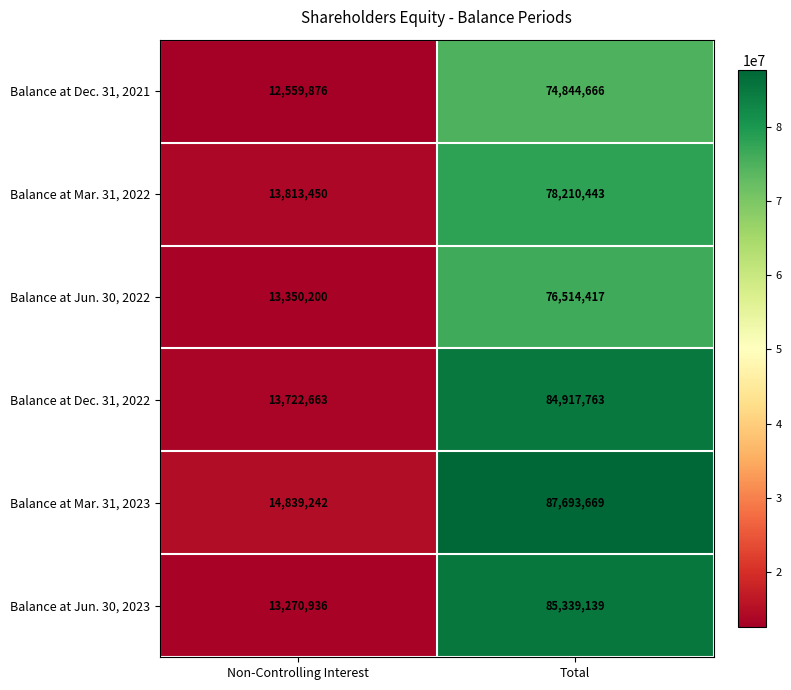

At which label is Balance at Mar. 31, 2023 closest to 51266455?

Non-Controlling Interest